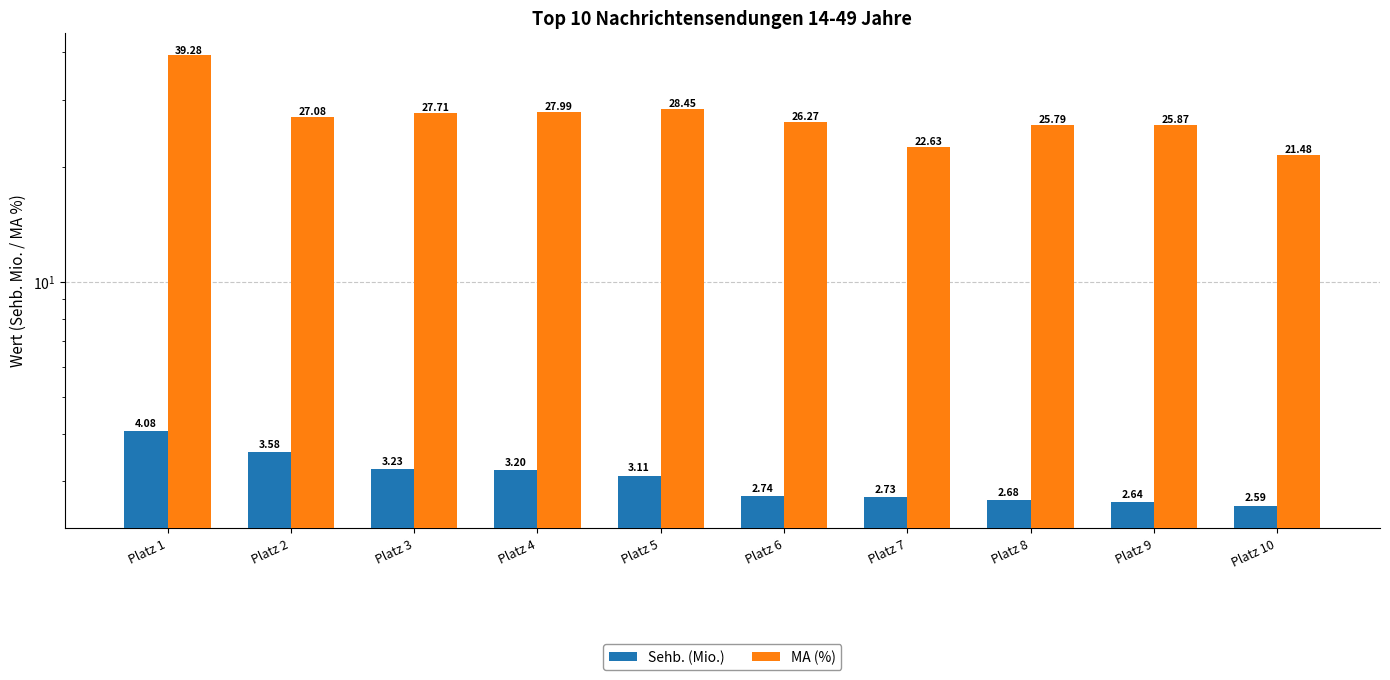

What are all the series names shown in the legend?

Sehb. (Mio.), MA (%)